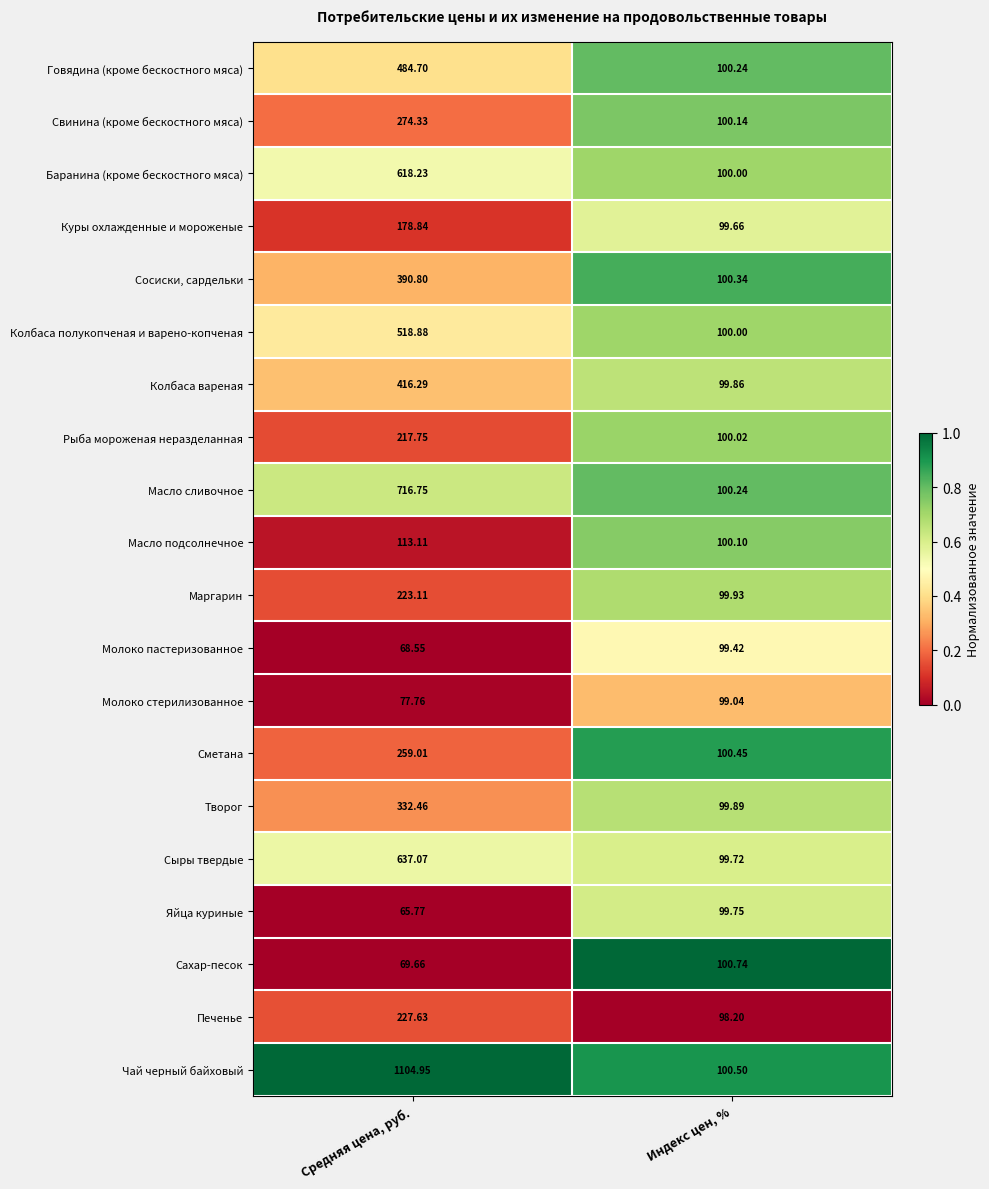

How many data points does each series have?

2